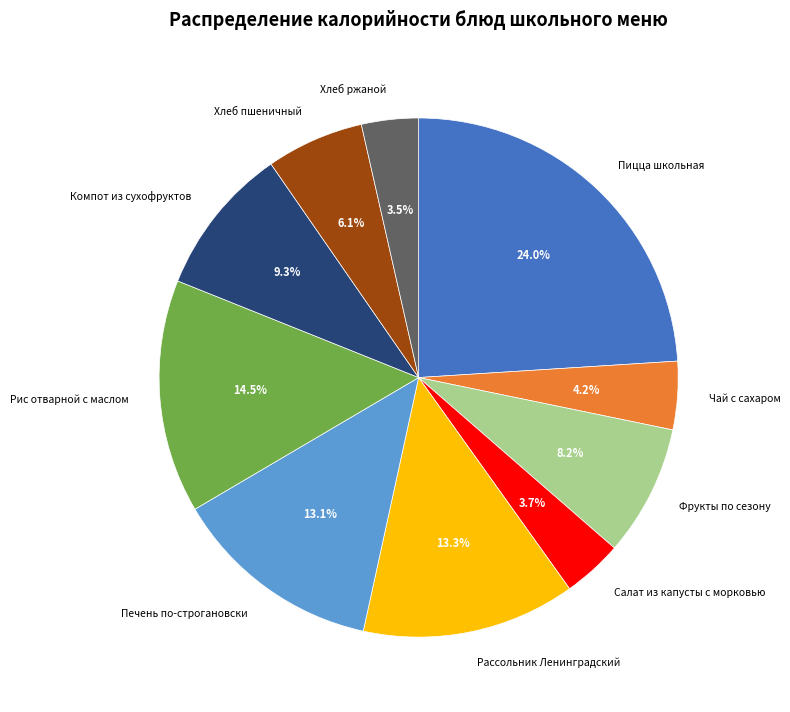

True or false: Пицца школьная accounts for 24% of the total.

True